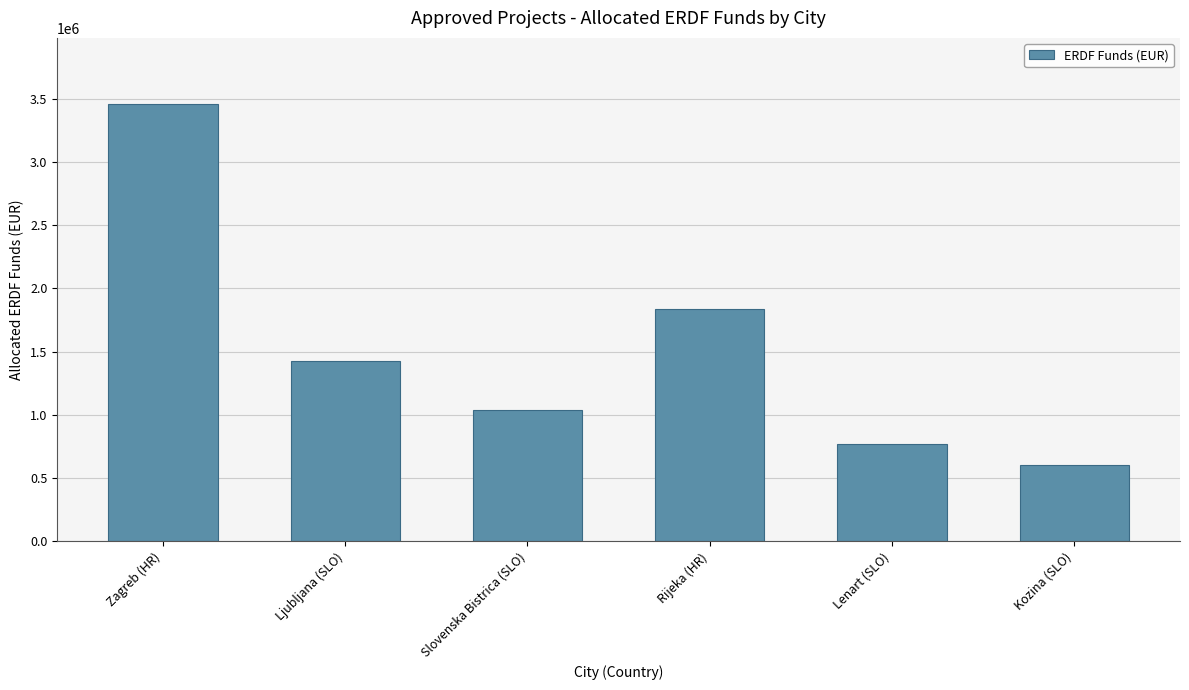

The chart shows a value of 2325422.9 at Zagreb (HR). True or false?

False